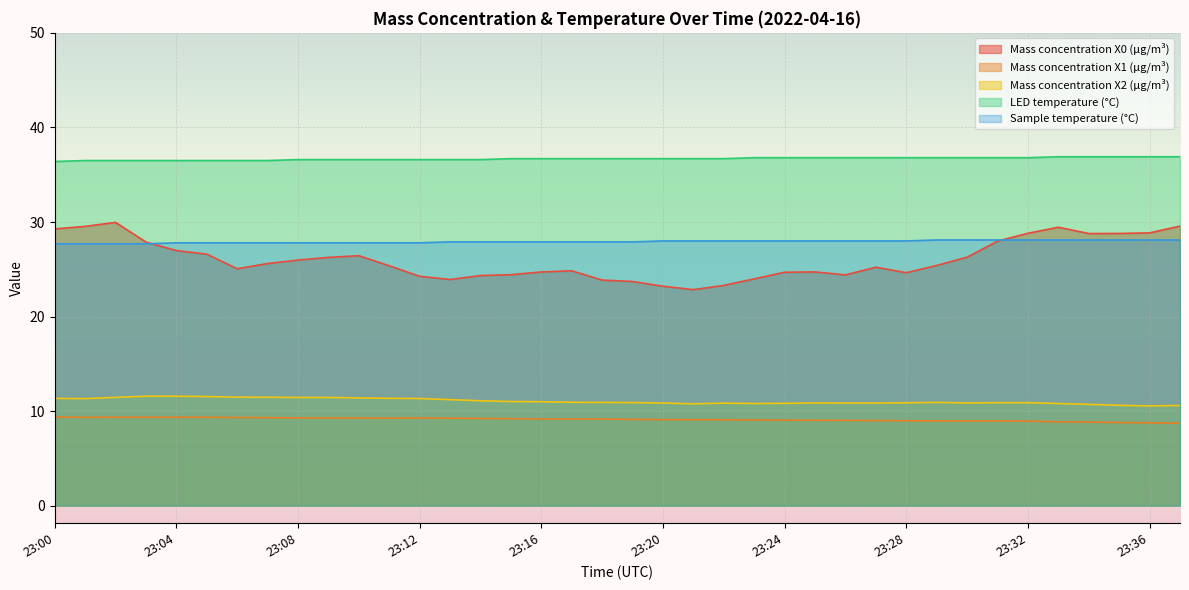

Rank the series at 23:32 from lowest to highest value.

Mass concentration X1 (μg/m³), Mass concentration X2 (μg/m³), Sample temperature (°C), Mass concentration X0 (μg/m³), LED temperature (°C)